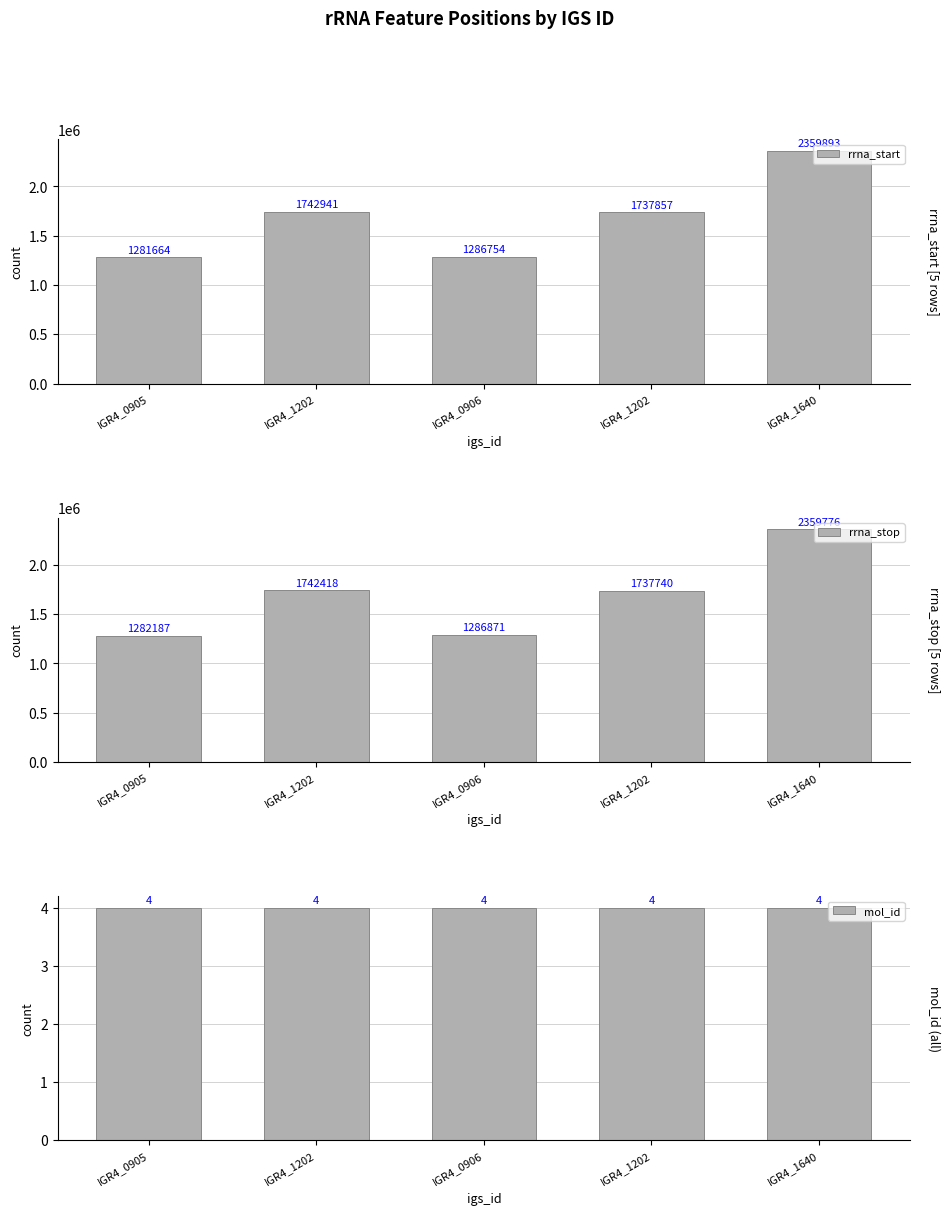

How many groups of bars are there?

5